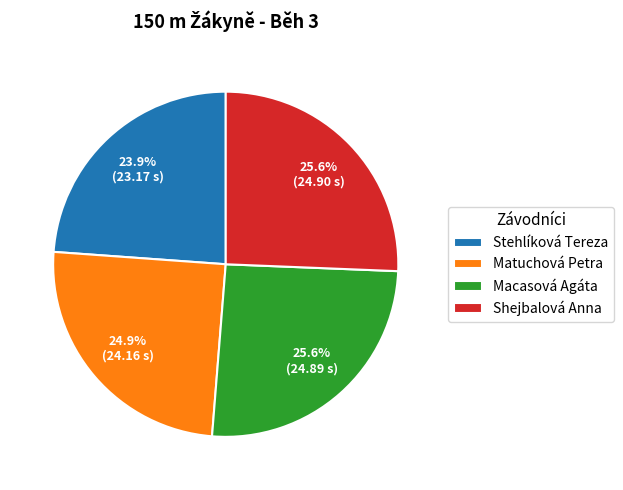

What is the smallest slice in the pie chart?

Stehlíková Tereza